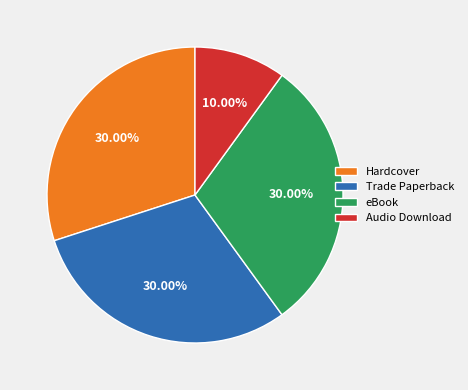

Which category has the smallest portion of the pie?

Audio Download